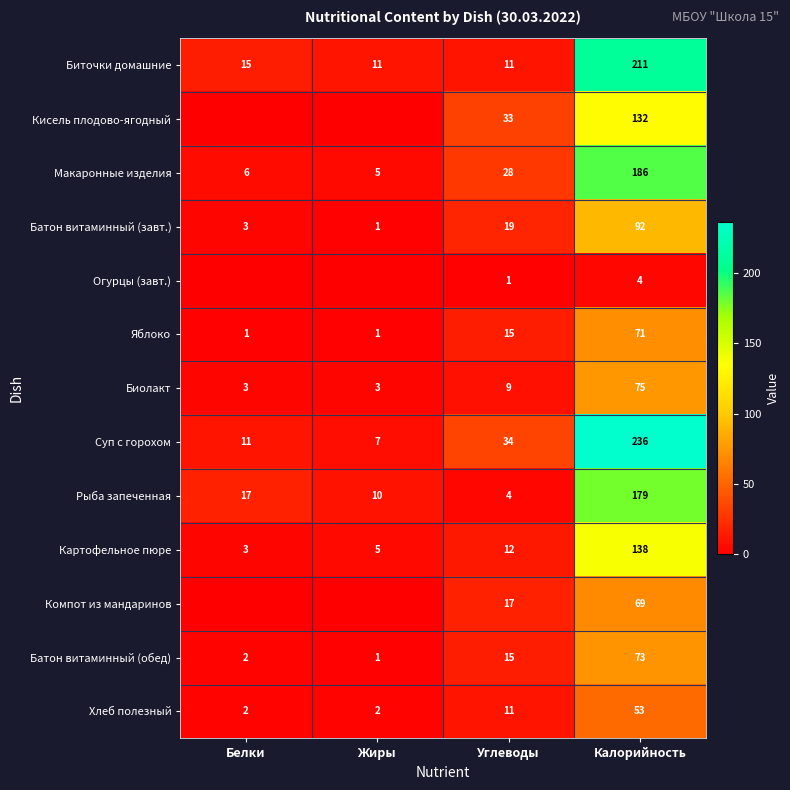

Which has a higher value, Белки or Жиры?

Белки